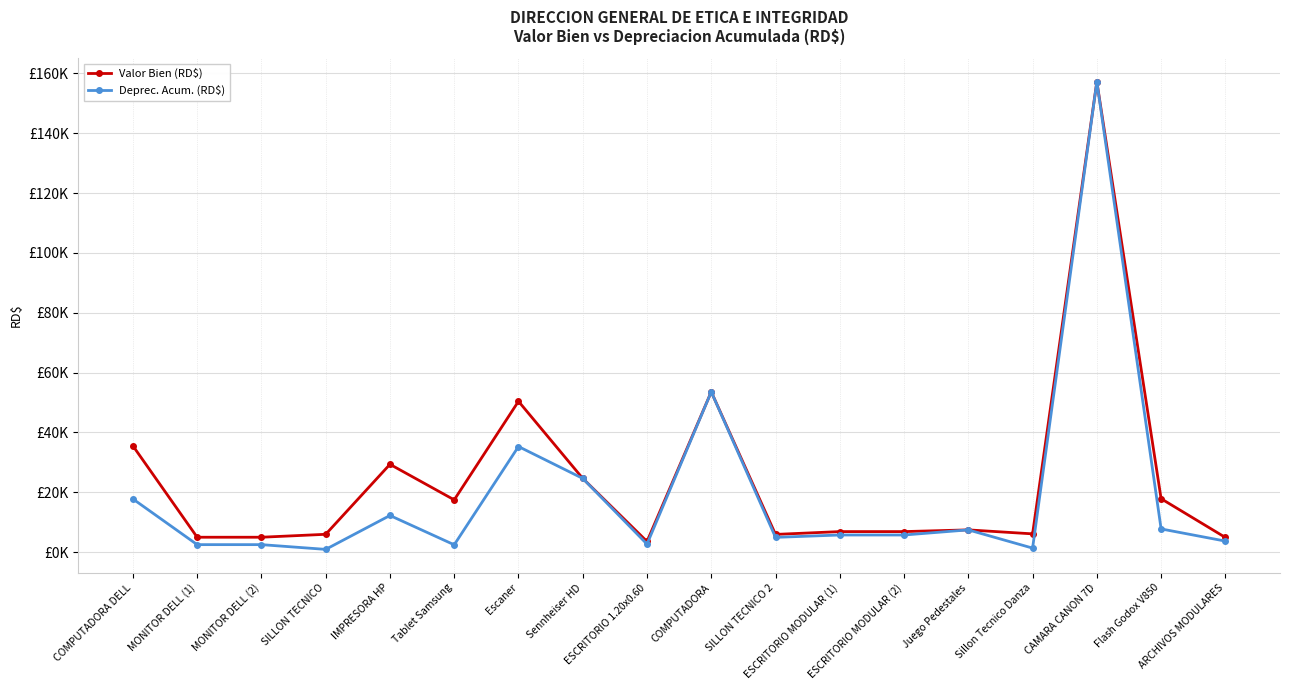

Is this an area chart (filled region under the line)?

No